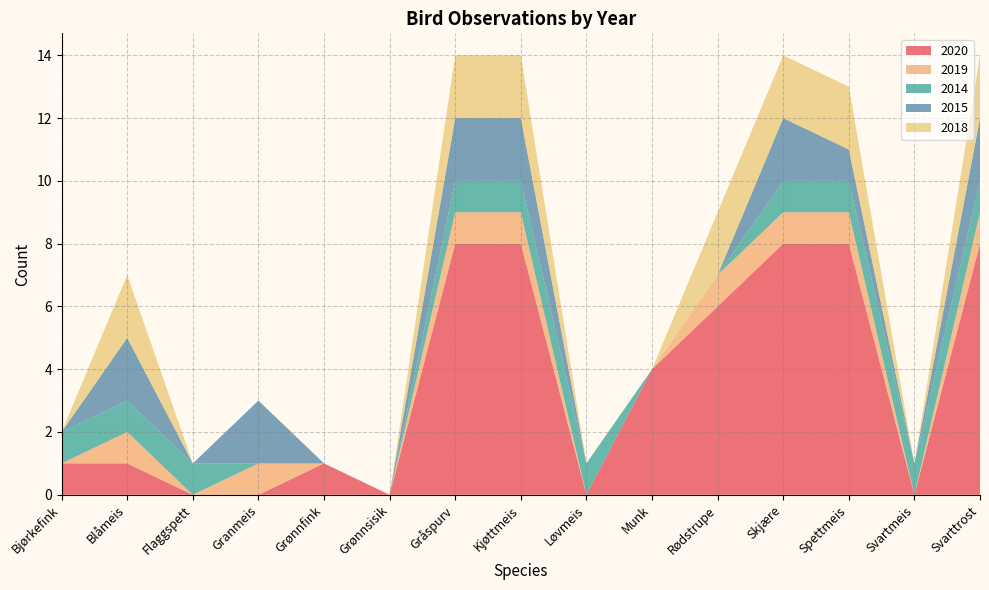

Reading right to left, list all the values displayed in this chart.

2020: 8	0	8	8	6	4	0	8	8	0	1	0	0	1	1
2019: 1	0	1	1	1	0	0	1	1	0	0	1	0	1	0
2014: 1	1	1	1	0	0	1	1	1	0	0	0	1	1	1
2015: 2	0	1	2	0	0	0	2	2	0	0	2	0	2	0
2018: 2	0	2	2	2	0	0	2	2	0	0	0	0	2	0